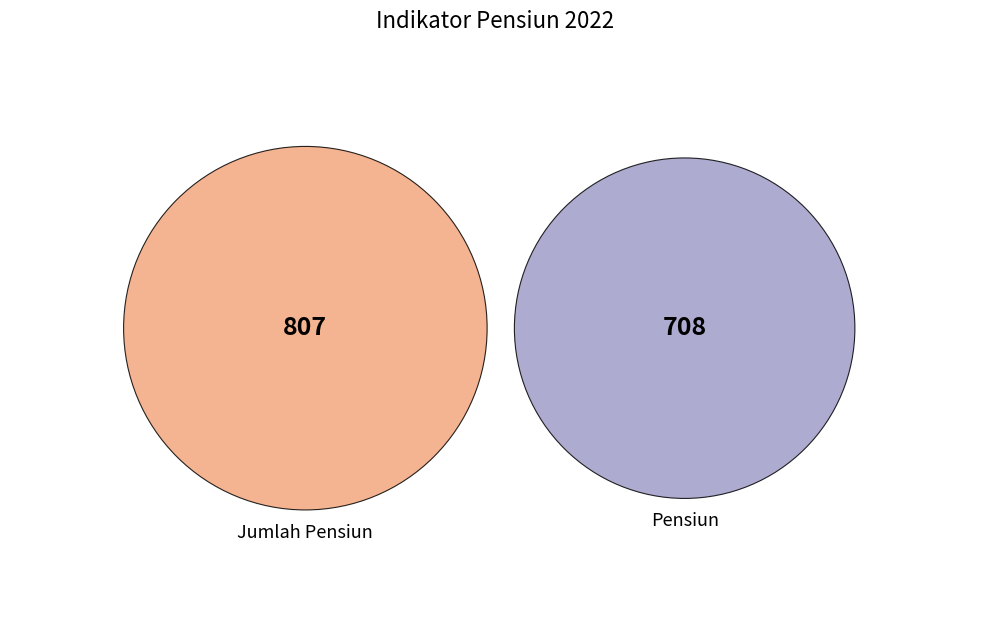

What percentage is the Pensiun slice, to the nearest percent?

47%